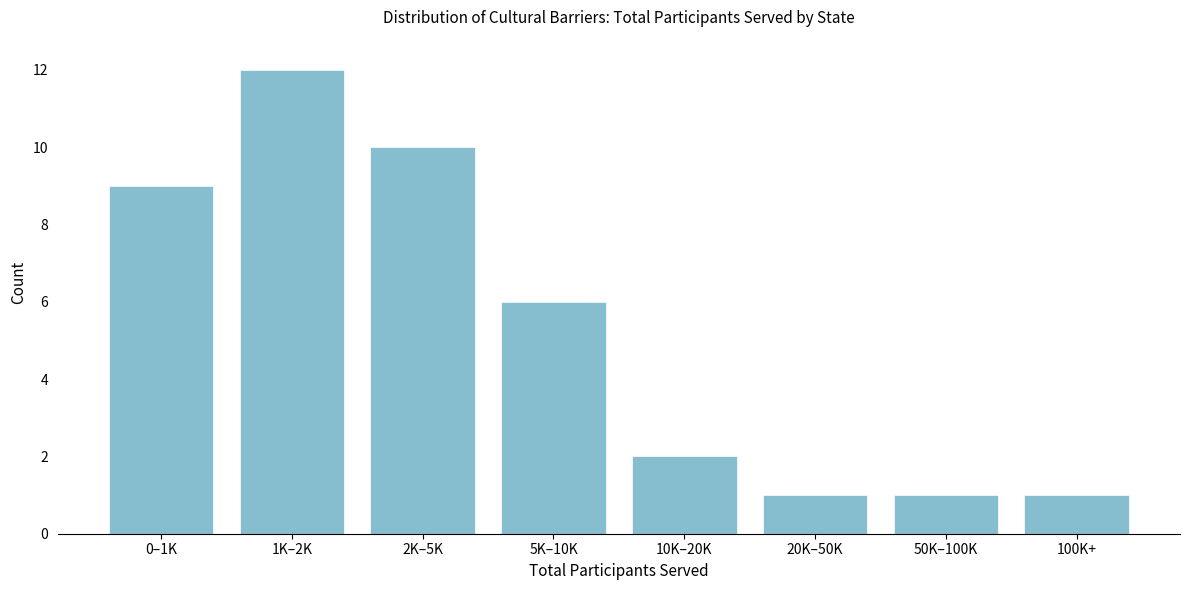

Reading right to left, transcribe all the data shown in this chart.

1	1	1	2	6	10	12	9